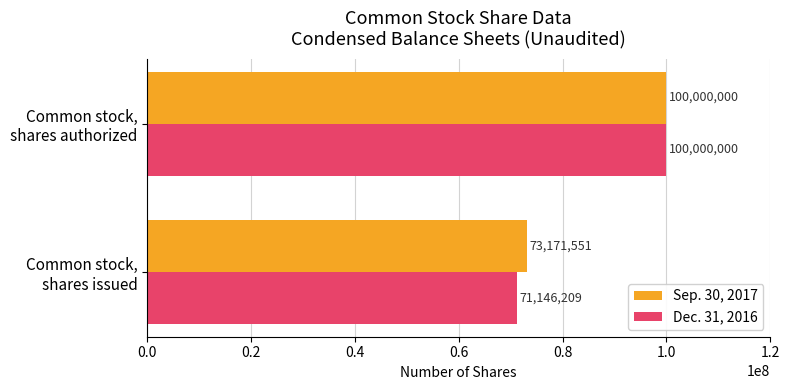

Which series has the widest spread of values?

Dec. 31, 2016